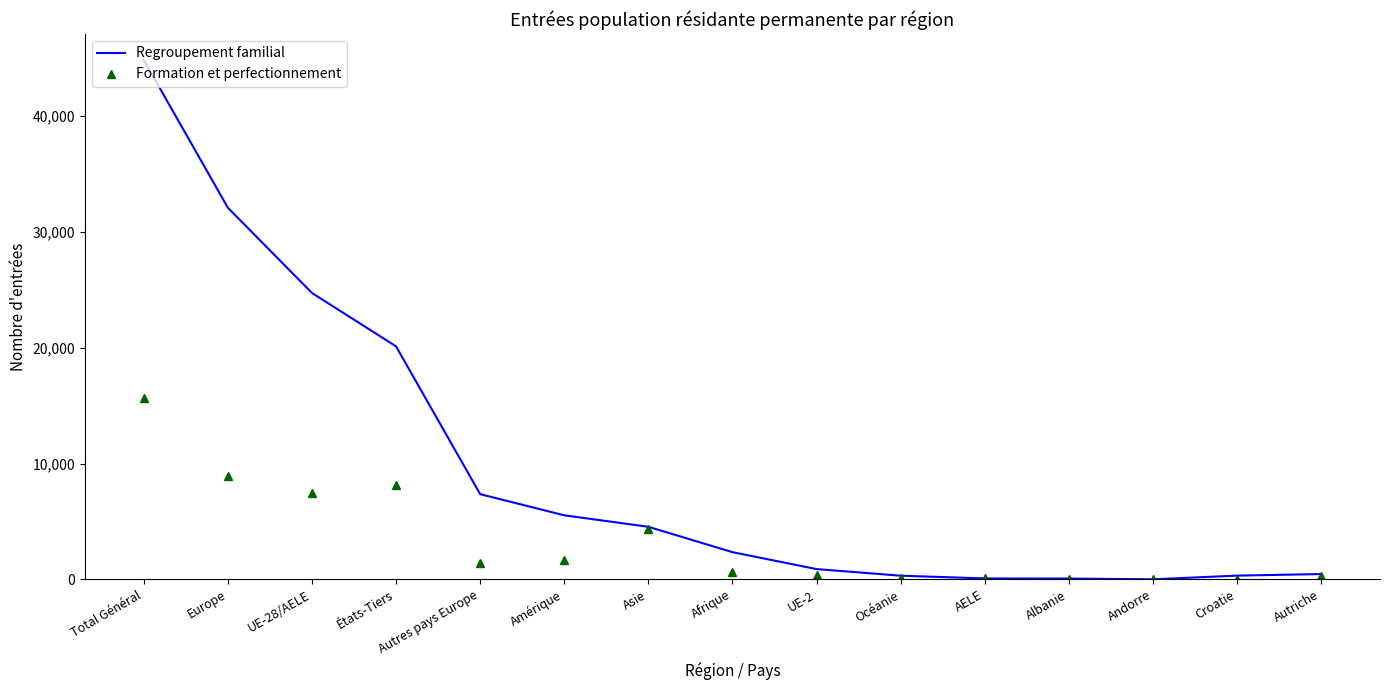

Is the value of Formation et perfectionnement at UE-2 greater than the value of Regroupement familial at UE-28/AELE?

No